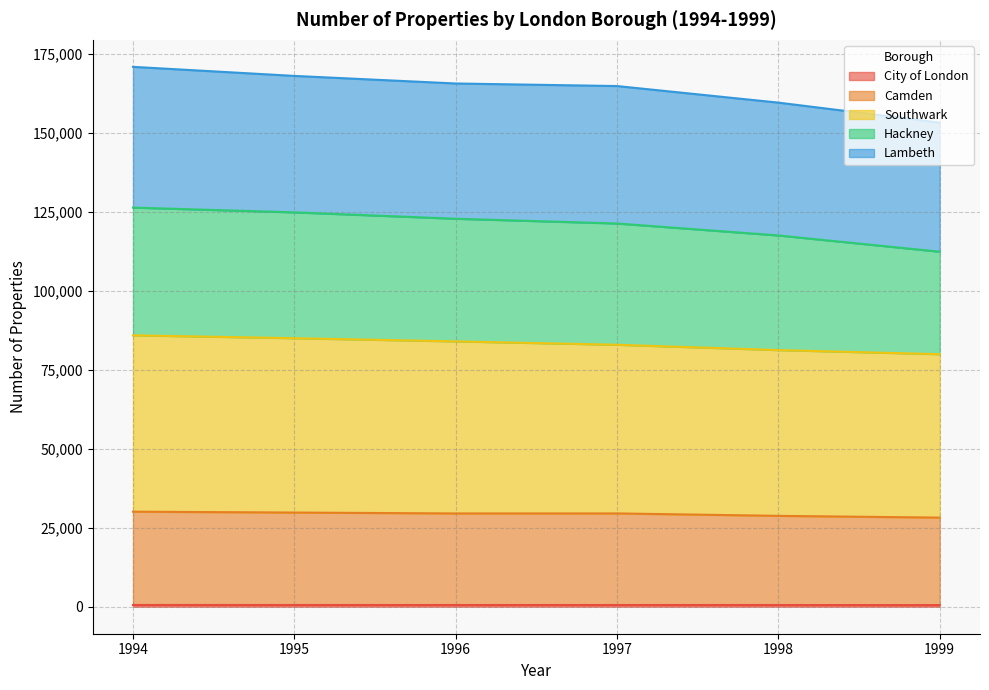

True or false: Hackney has more than 0 points higher than both neighbors.

False